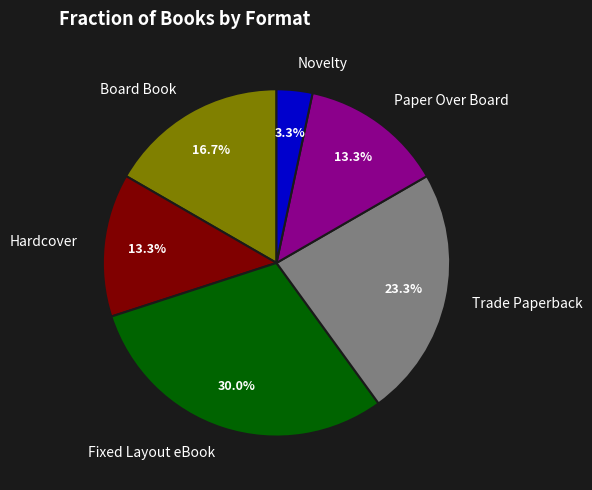

To the nearest percent, what is the difference between the largest and smallest slice percentages?

27%